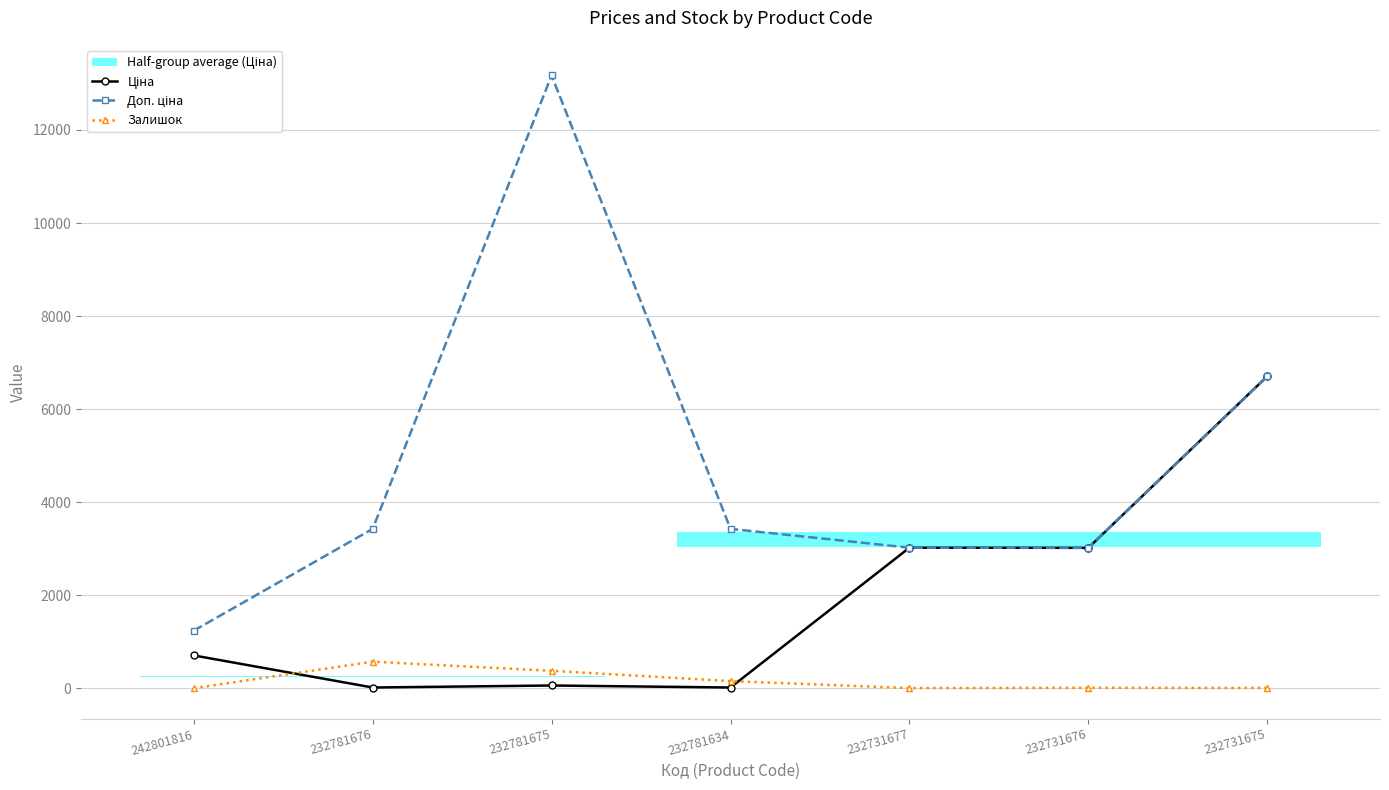

List the labels in order of Залишок value, smallest first.

242801816, 232731677, 232731675, 232731676, 232781634, 232781675, 232781676